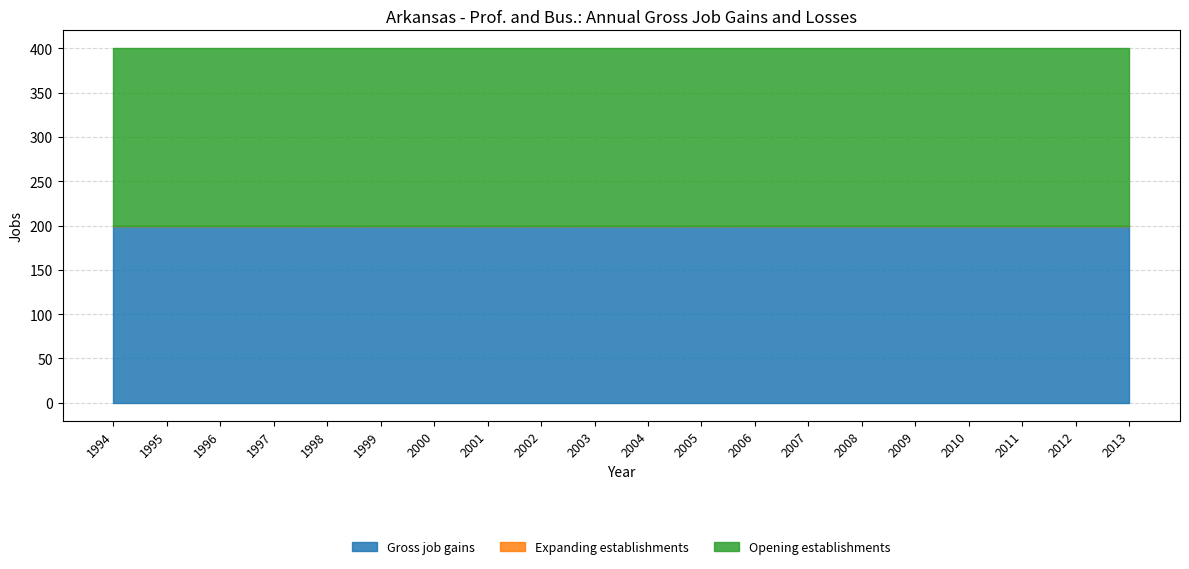

Reading left to right, transcribe all the data shown in this chart.

Gross job gains: 1994=200	1995=200	1996=200	1997=200	1998=200	1999=200	2000=200	2001=200	2002=200	2003=200	2004=200	2005=200	2006=200	2007=200	2008=200	2009=200	2010=200	2011=200	2012=200	2013=200
Expanding establishments: 1994=0	1995=0	1996=0	1997=0	1998=0	1999=0	2000=0	2001=0	2002=0	2003=0	2004=0	2005=0	2006=0	2007=0	2008=0	2009=0	2010=0	2011=0	2012=0	2013=0
Opening establishments: 1994=200	1995=200	1996=200	1997=200	1998=200	1999=200	2000=200	2001=200	2002=200	2003=200	2004=200	2005=200	2006=200	2007=200	2008=200	2009=200	2010=200	2011=200	2012=200	2013=200